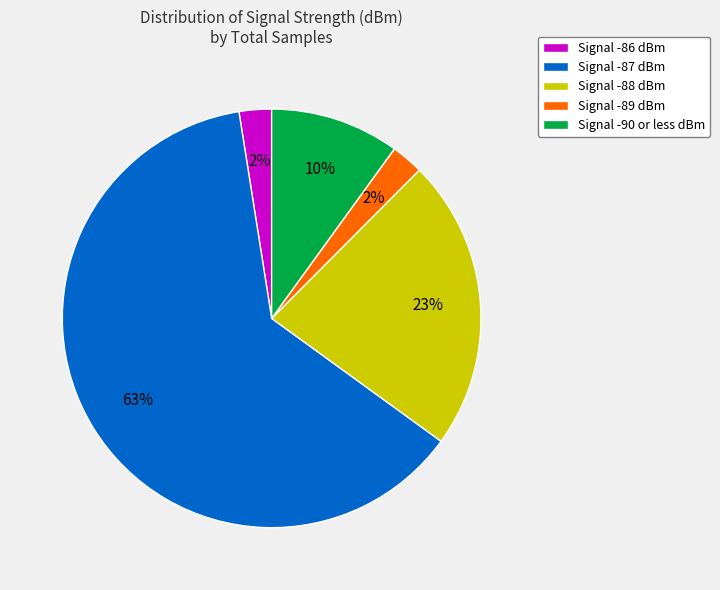

Is there any slice that represents more than half of the pie?

Yes